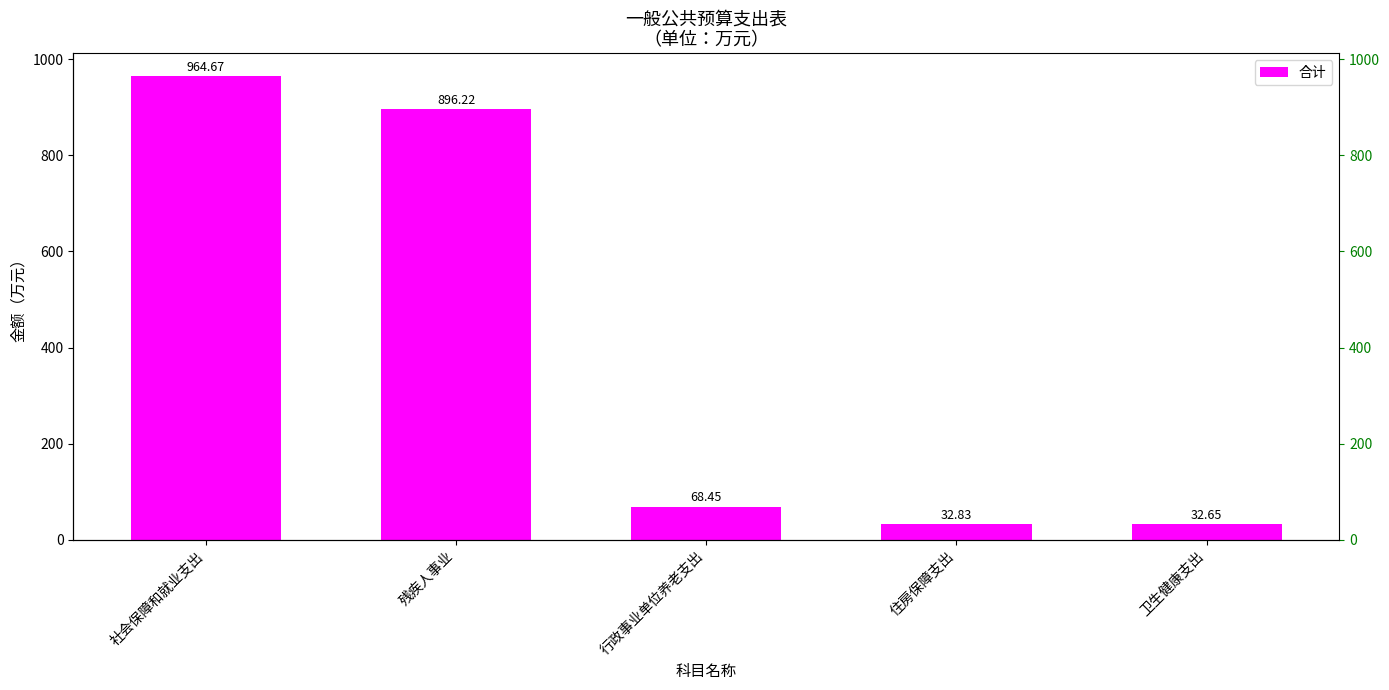

What is the label of the 1st bar from the left?

社会保障和就业支出